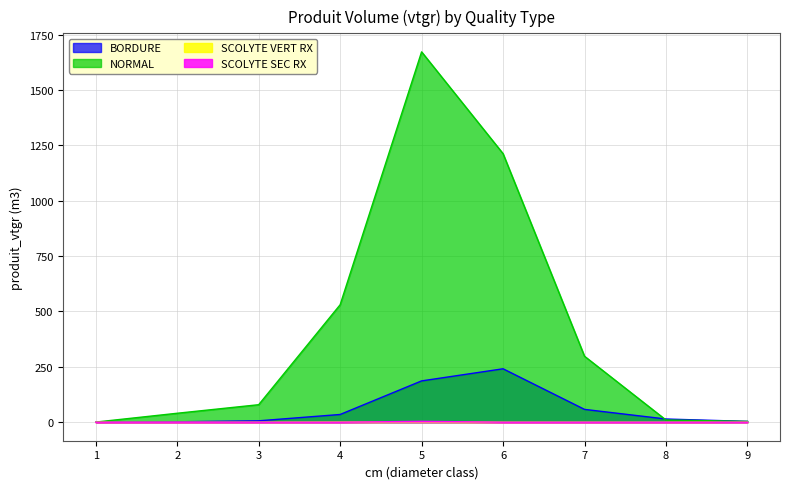

True or false: SCOLYTE SEC RX and NORMAL intersect in this chart.

False